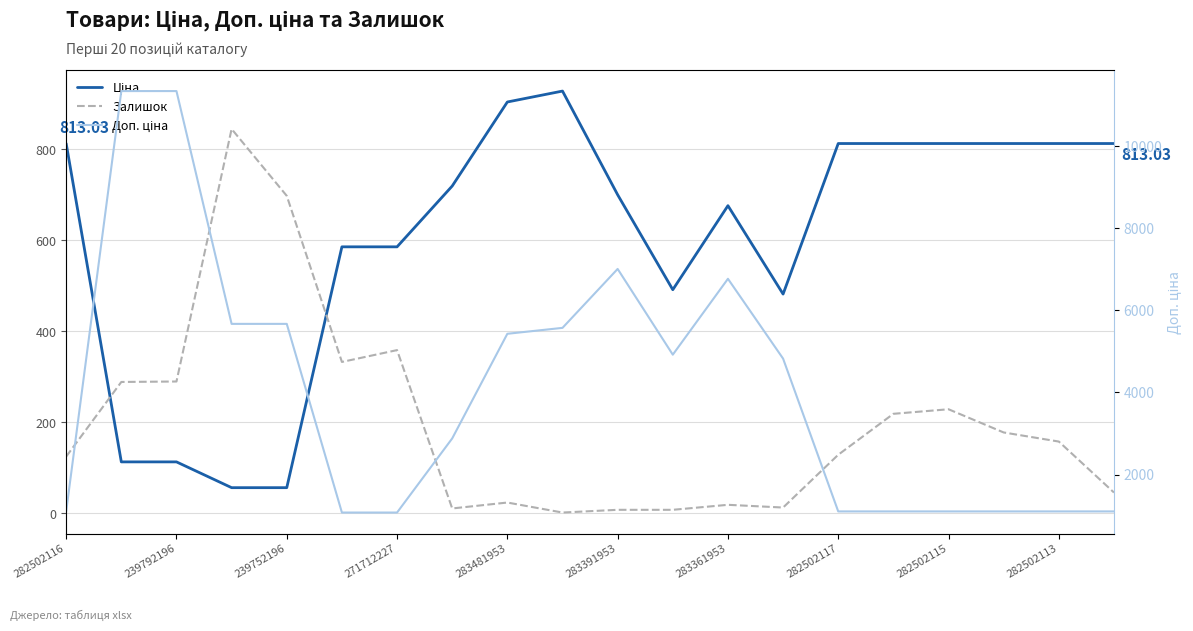

Is this an area chart (filled region under the line)?

No